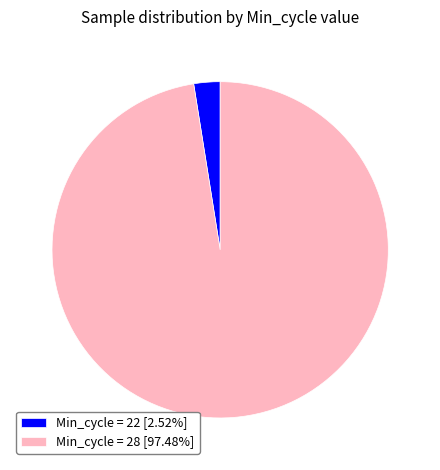

Is there any slice that represents more than half of the pie?

Yes